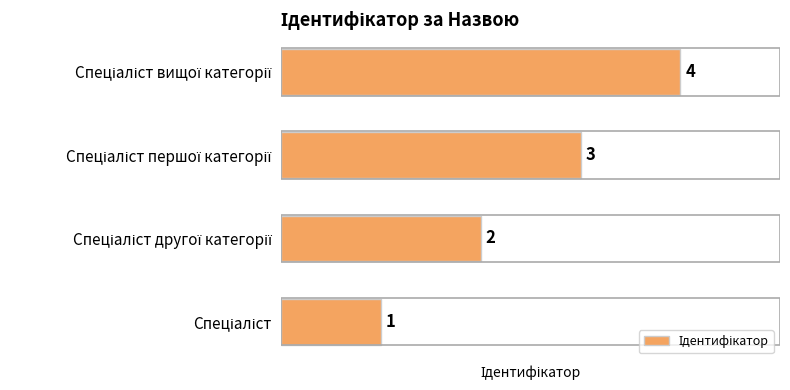

Are the bars horizontal?

Yes